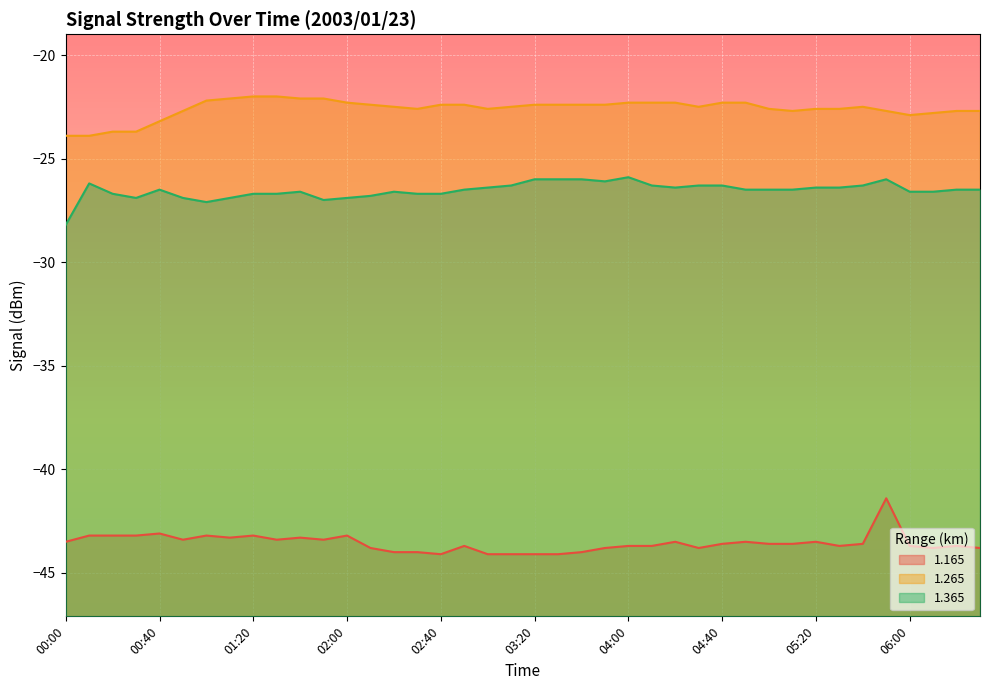

Between 00:00 and 05:10, which series saw the biggest shift?

1.365